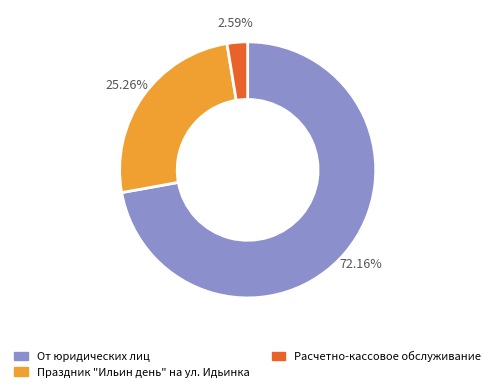

To the nearest percent, what is the average slice percentage?

33%